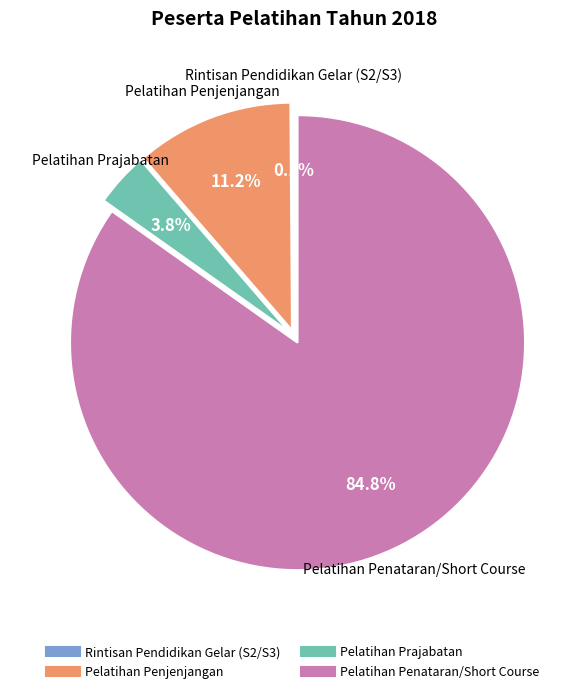

Does any single category account for the majority?

Yes